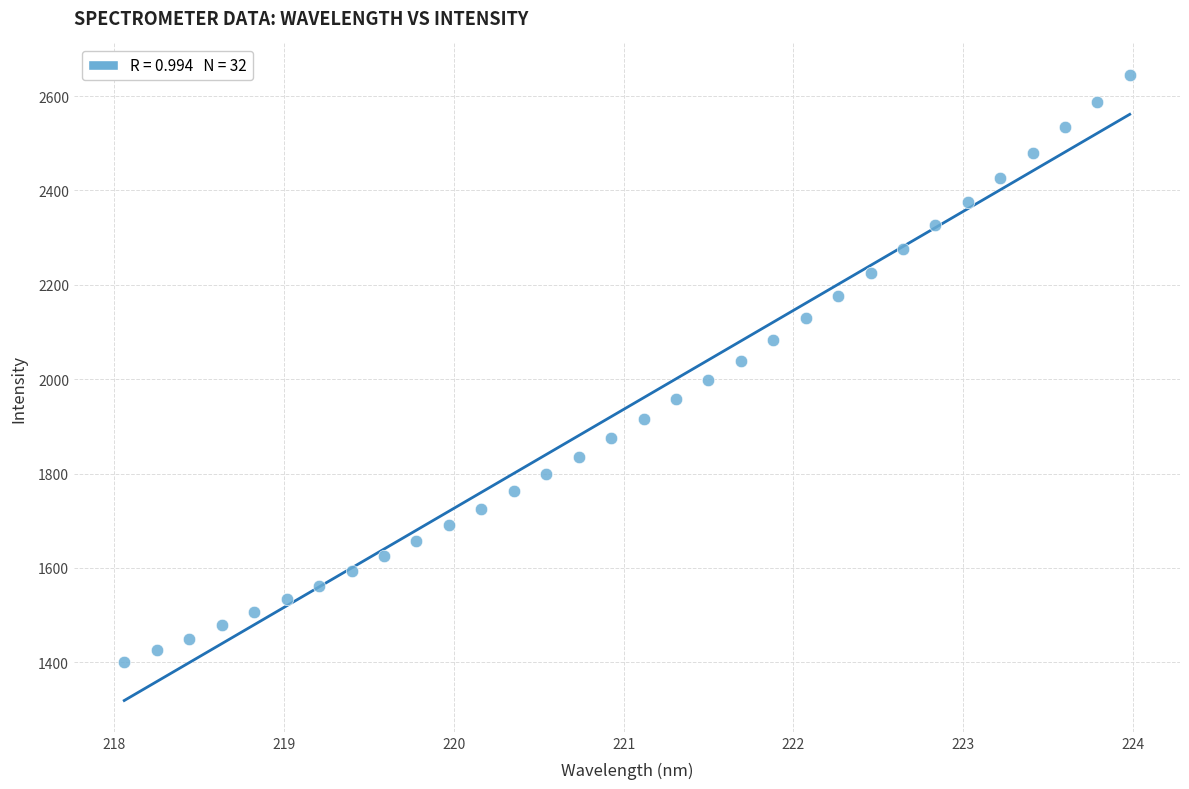

What is the range of X values (max minus min)?

5.9